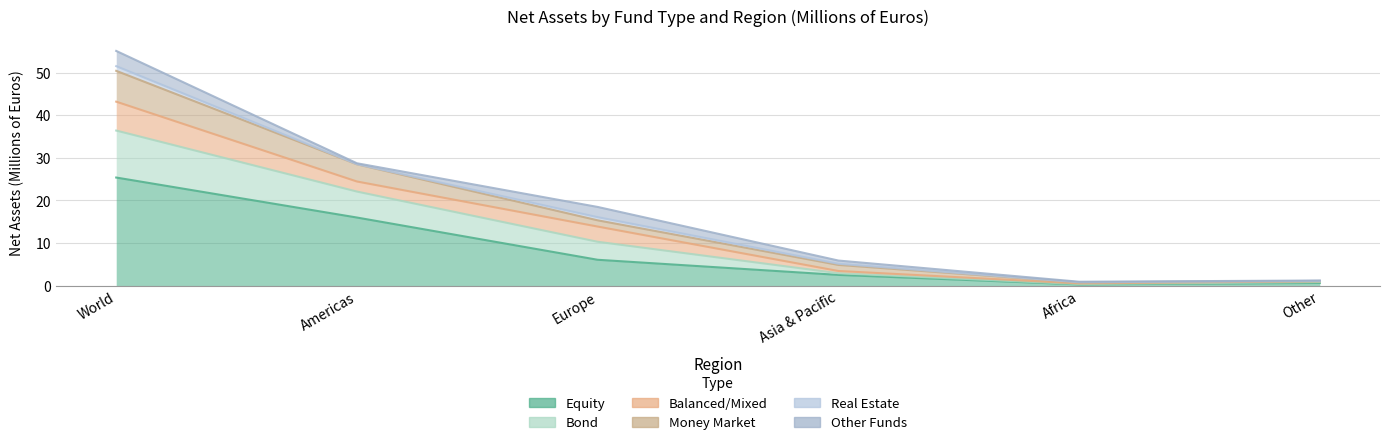

At how many categories does at least one series exceed 38?

1